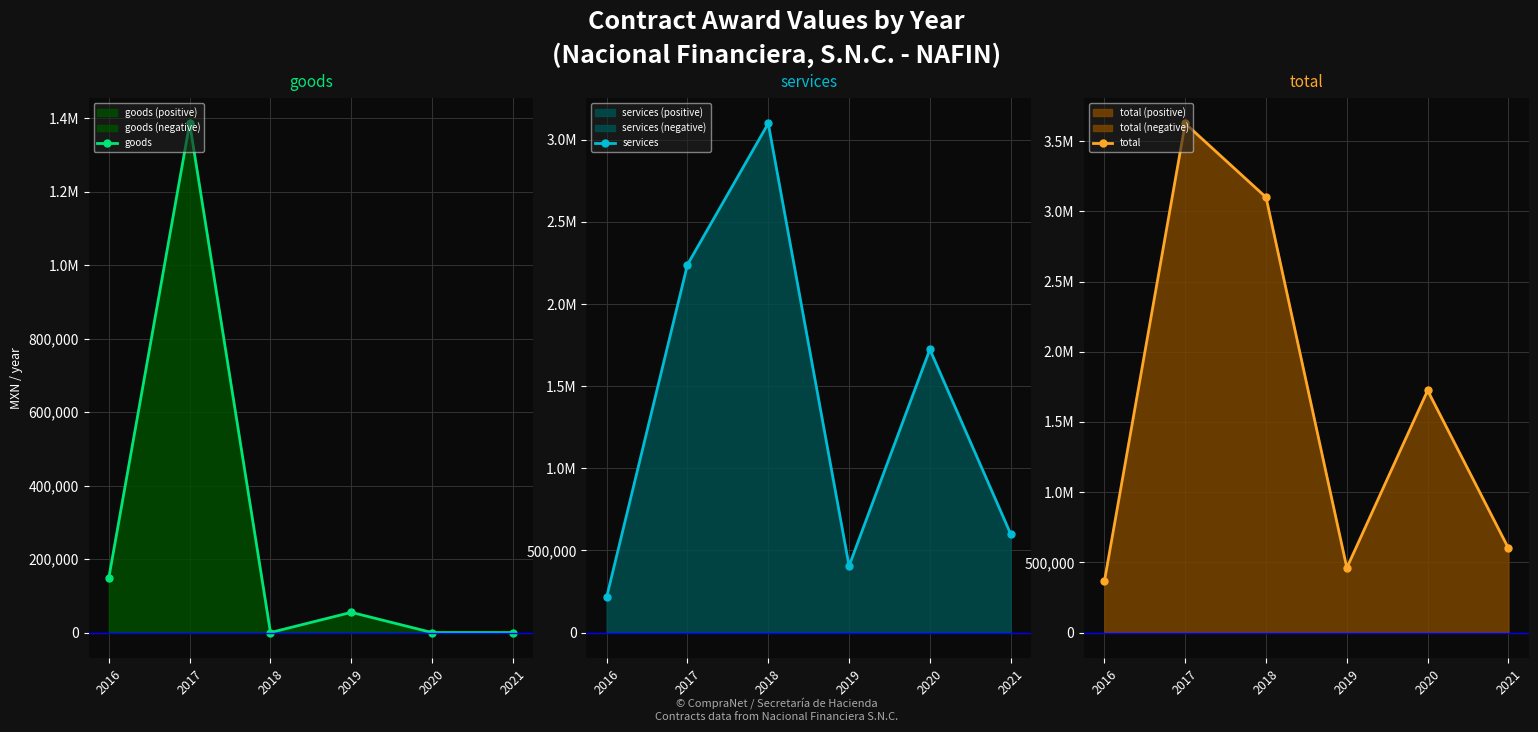

What are all the series names shown in the legend?

goods, services, total